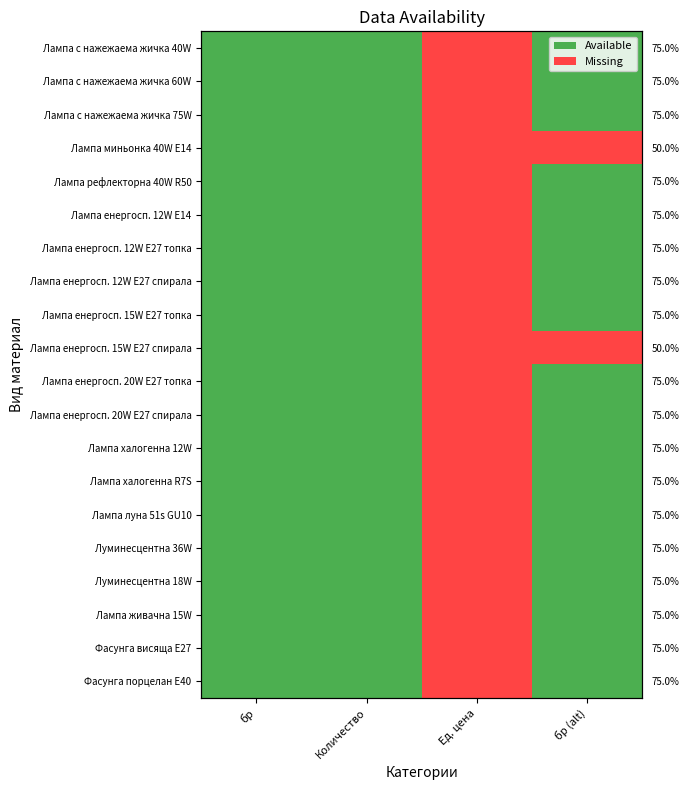

How many distinct data groups are displayed?

20